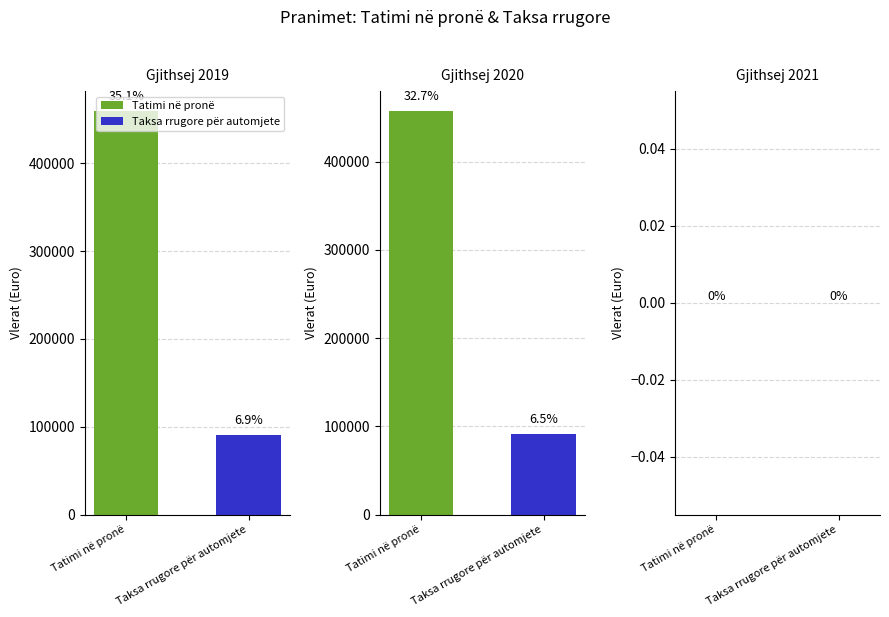

How many groups of bars are there?

3